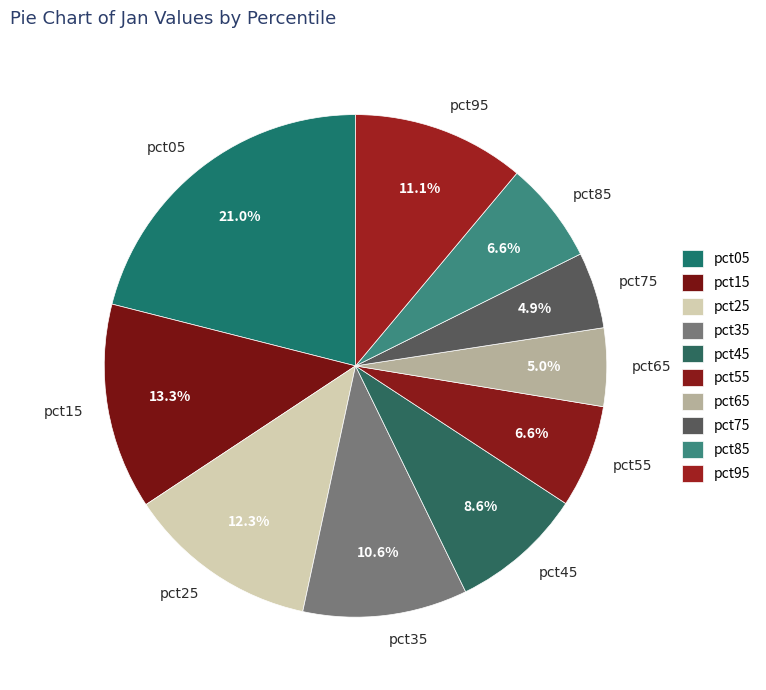

To the nearest percent, what portion does pct25 represent?

12%